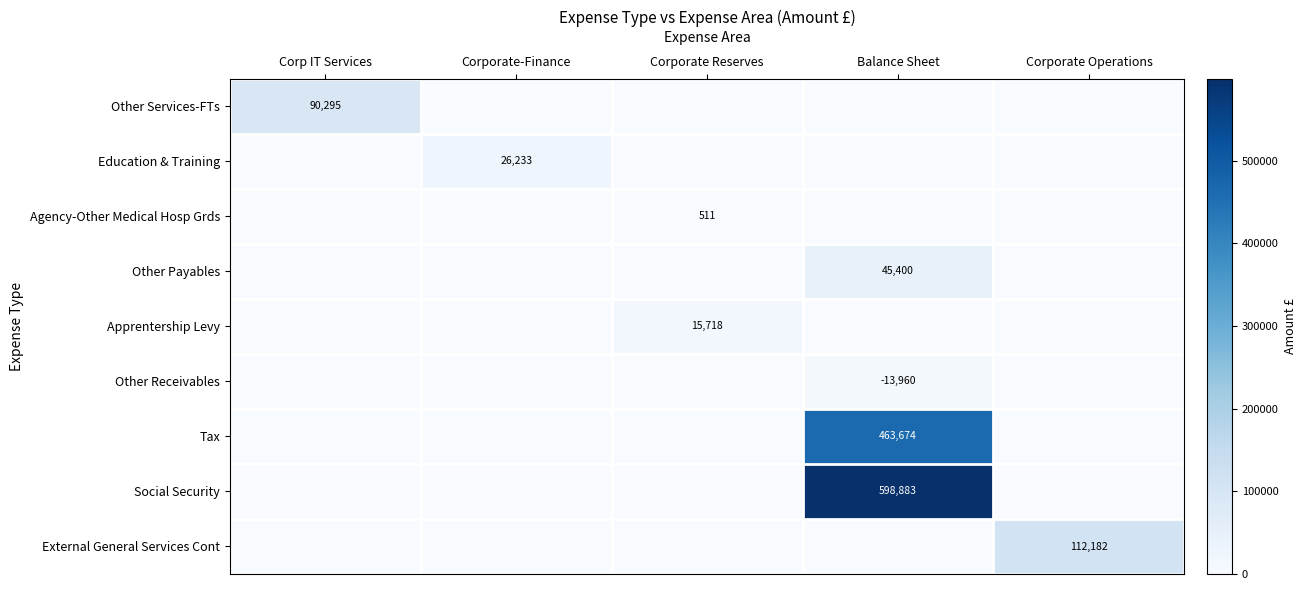

At which label is Tax closest to 231836?

Corp IT Services